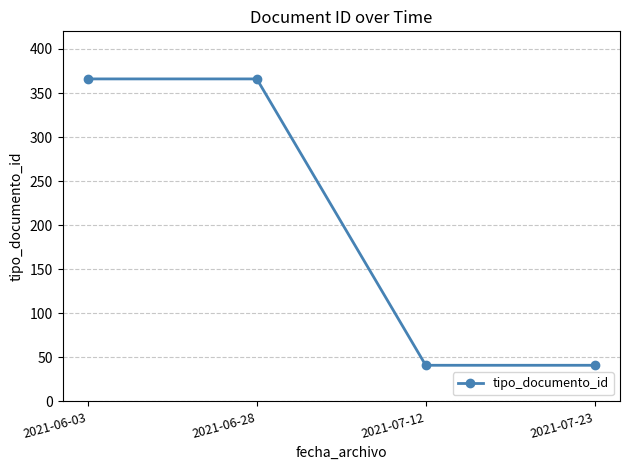

What is the change in value from 2021-06-03 to 2021-07-12?

-325